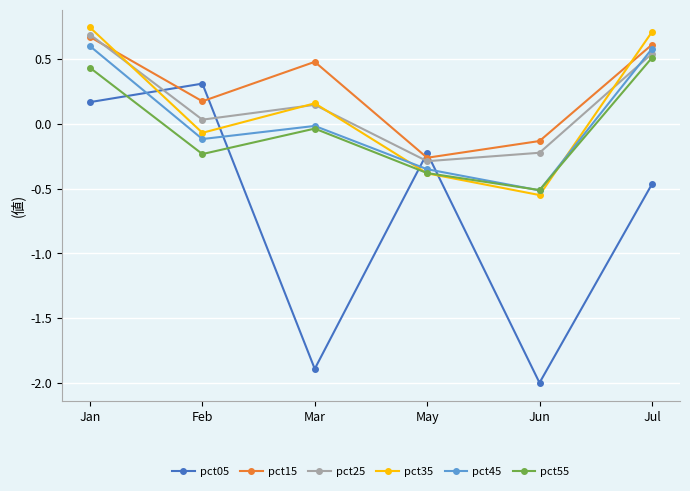

Does the chart display data point markers on the line(s)?

Yes